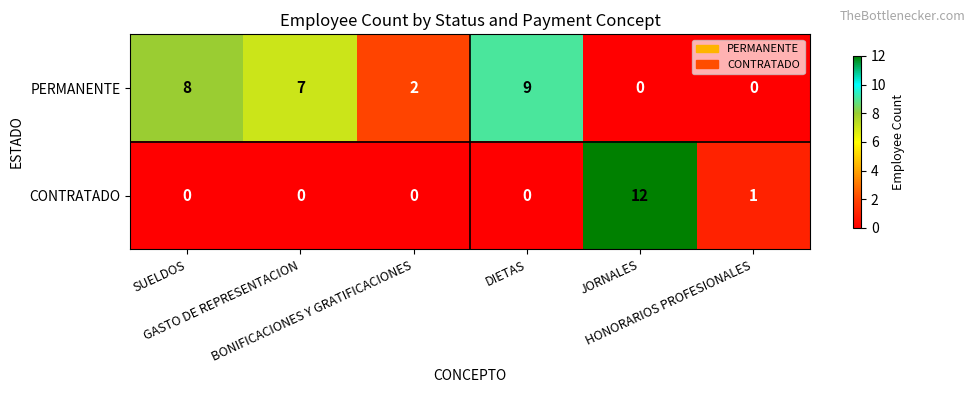

At which category is the sum across all series the highest?

JORNALES